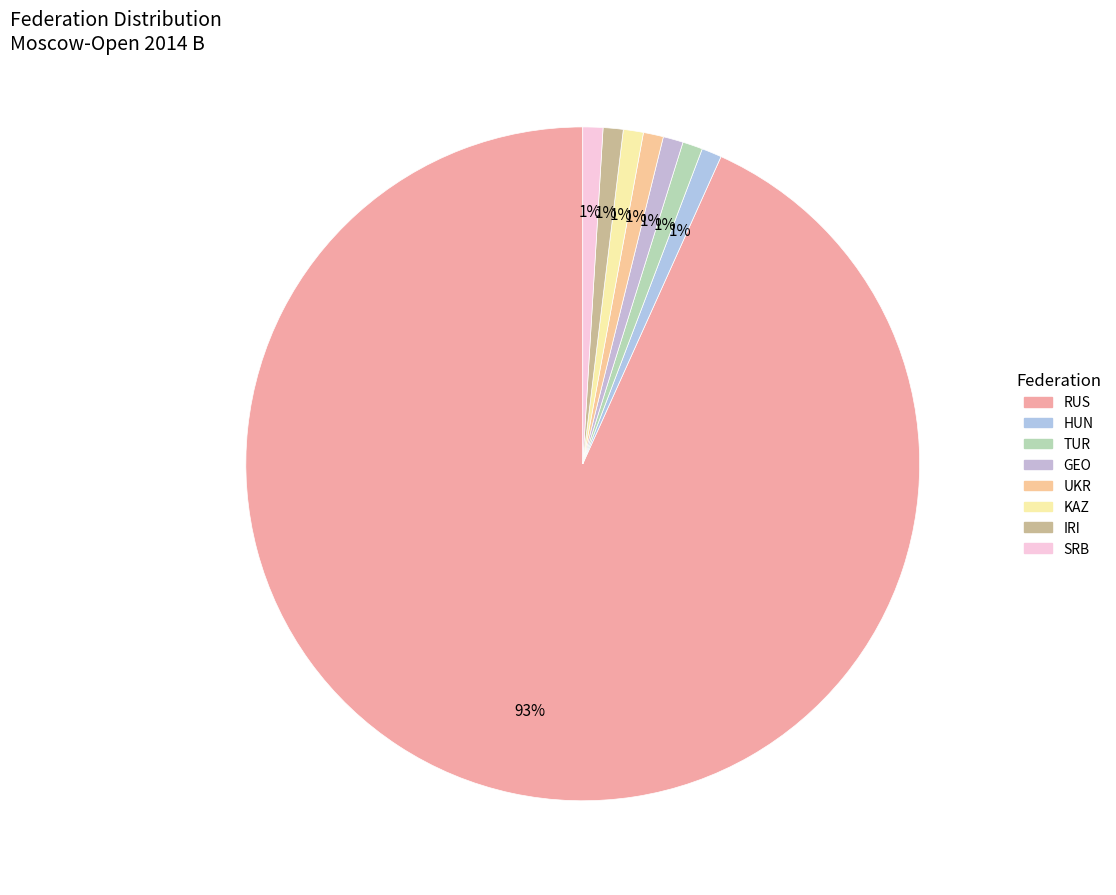

Rank the categories by value from lowest to highest.

HUN, TUR, GEO, UKR, KAZ, IRI, SRB, RUS